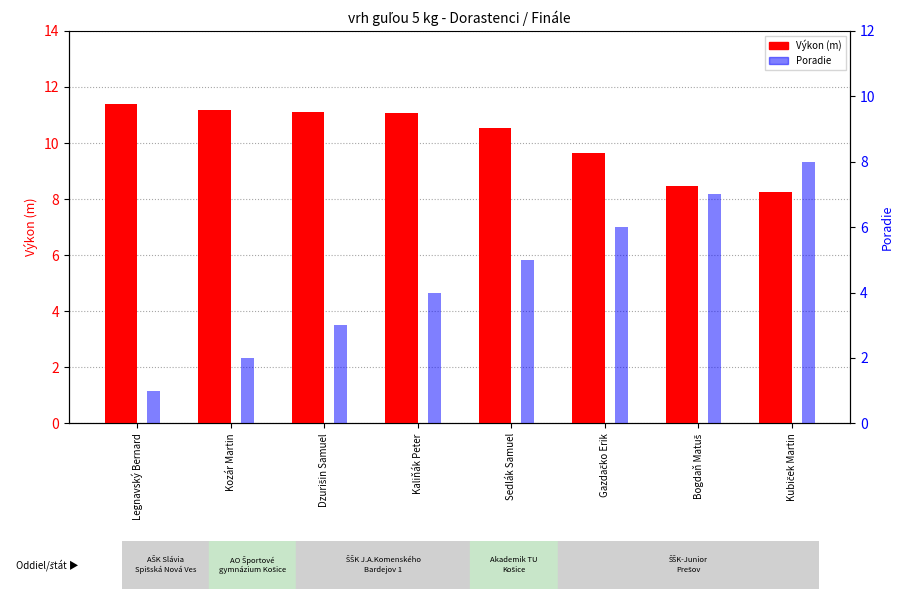

What is the minimum value for Výkon (m)?

8.3